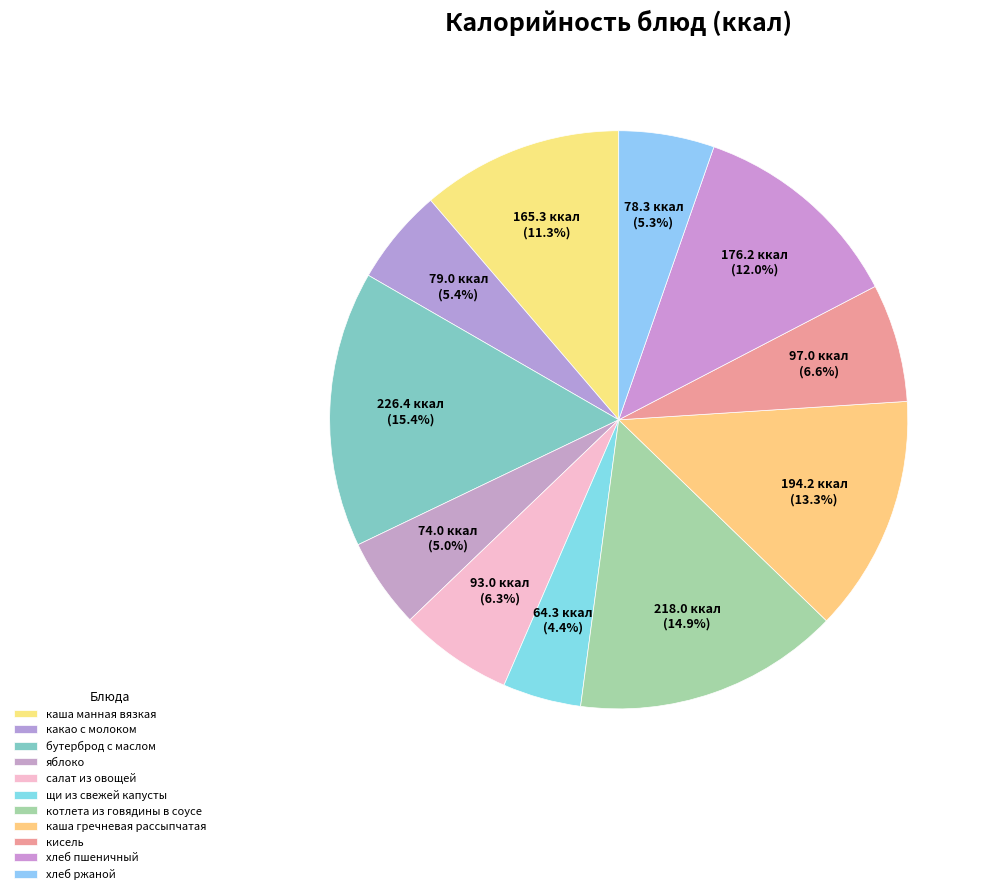

To the nearest percent, what is the average slice percentage?

9%